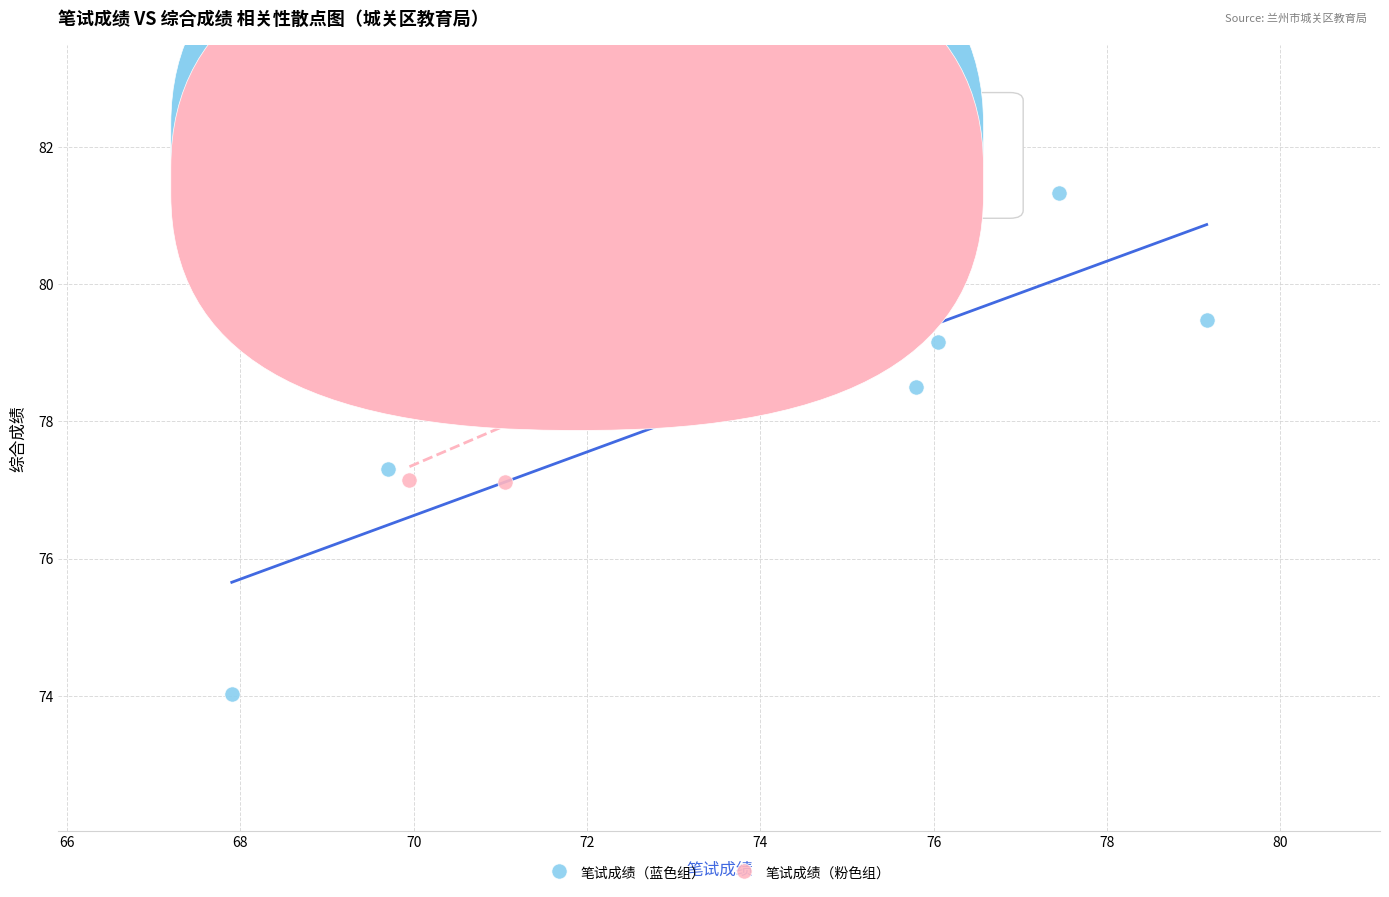

Which series contains the lowest Y value?

笔试成绩（蓝色组）